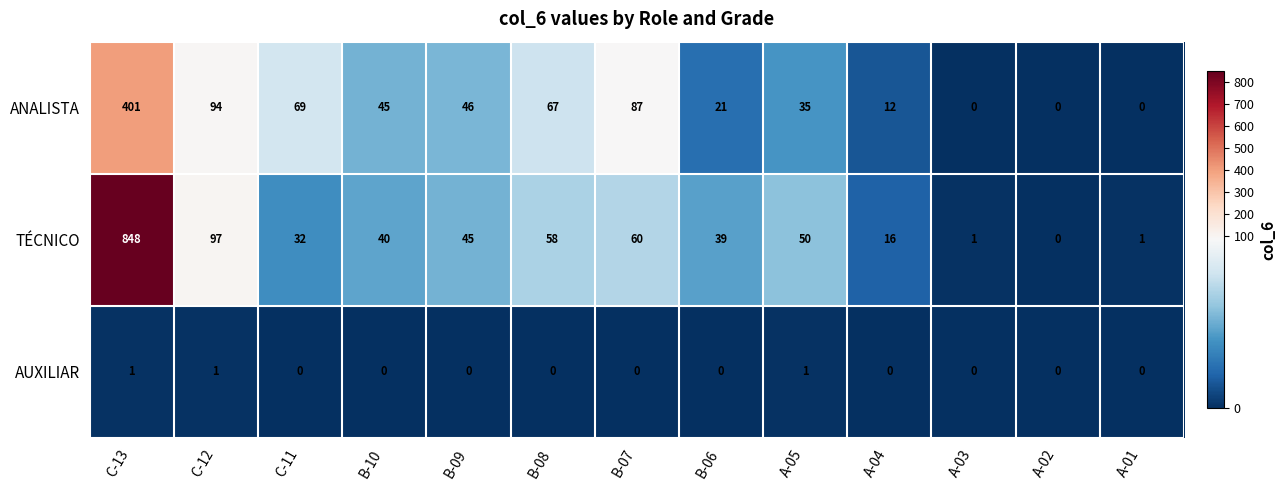

Which series has the largest range (max minus min)?

TÉCNICO